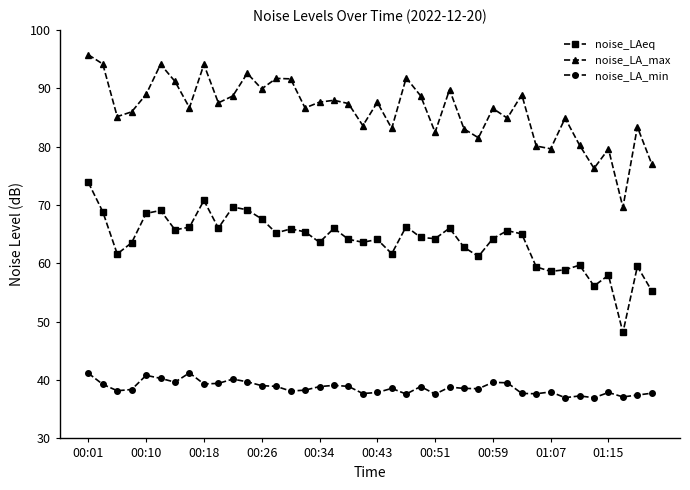

What is the value of the noise_LA_min point at the 36th from the left?

37.0